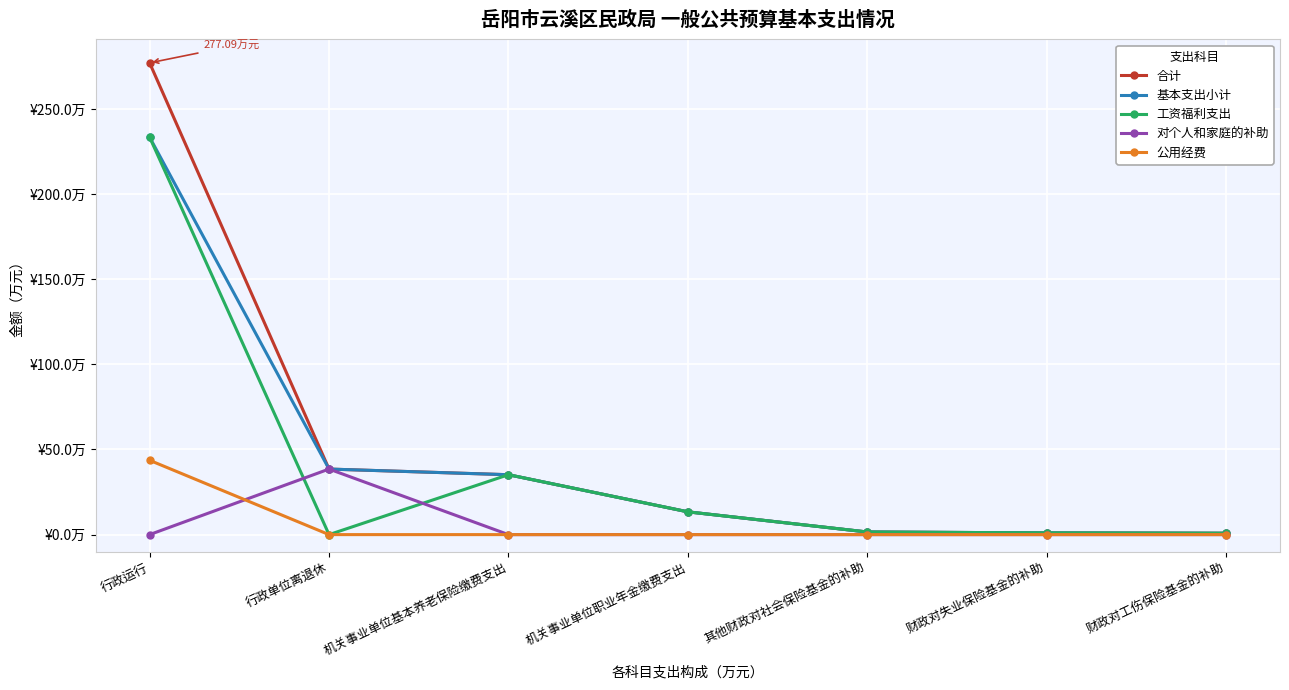

Is this an area chart (filled region under the line)?

No